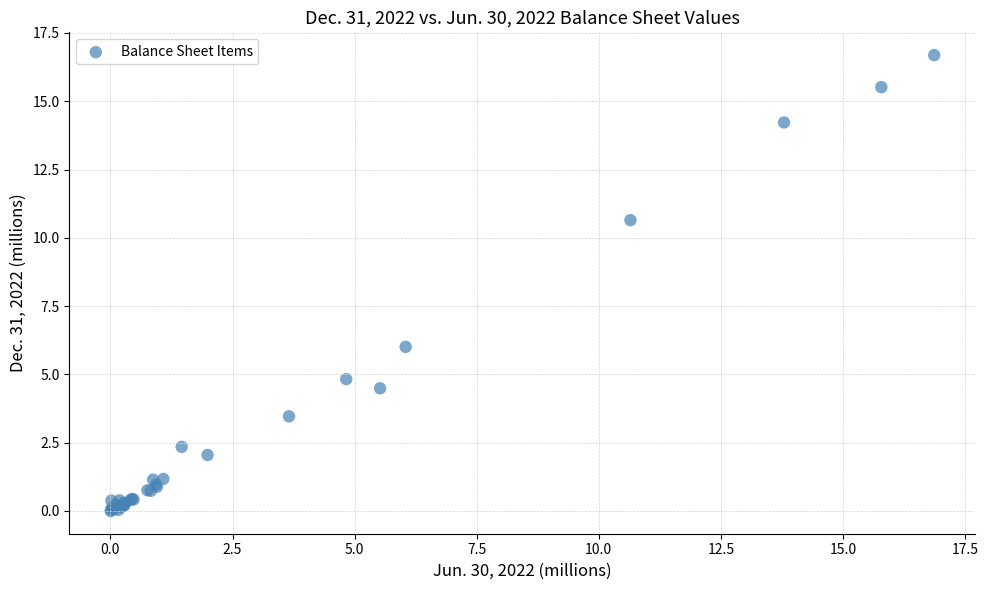

What Y value in the scatter plot is closest to 8?

6.0